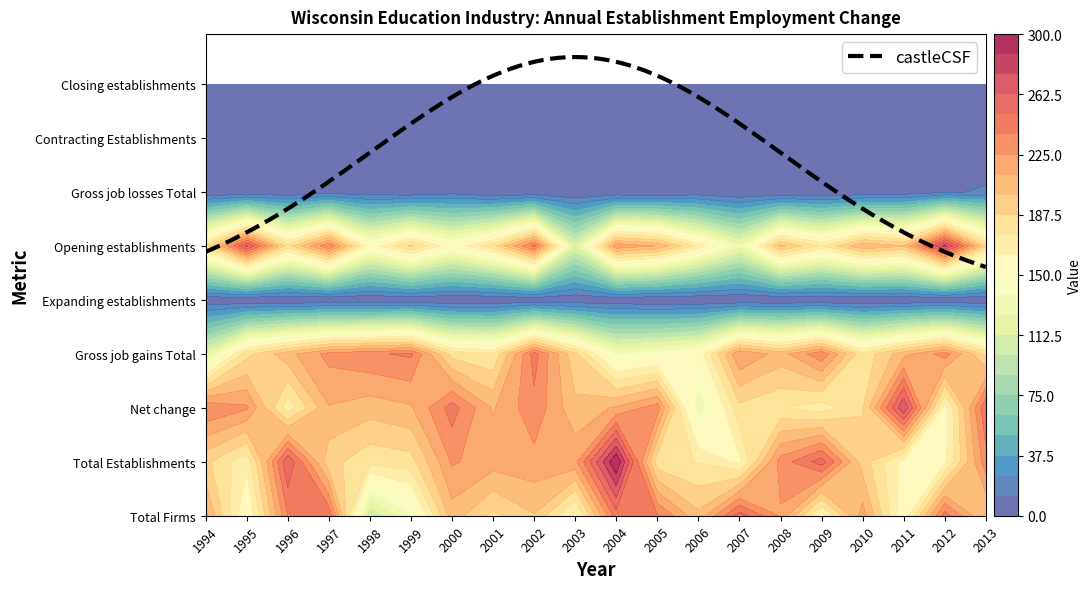

True or false: Gross job gains Total has a value of 358 at 2011.

False